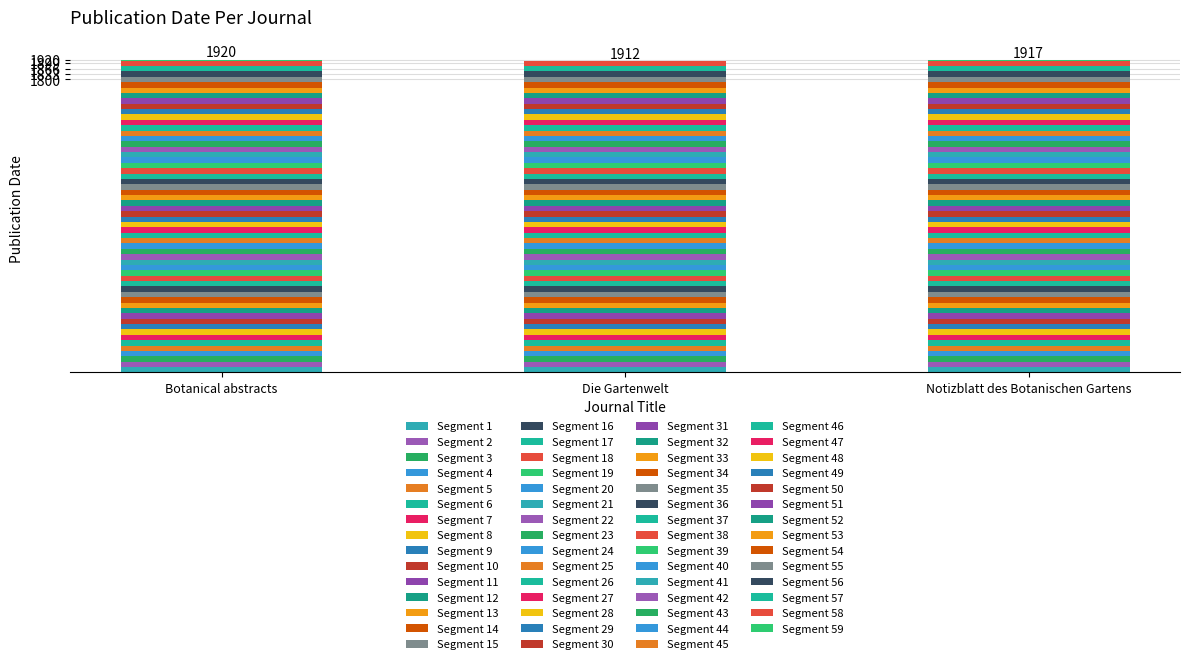

How many data points does each series have?

3